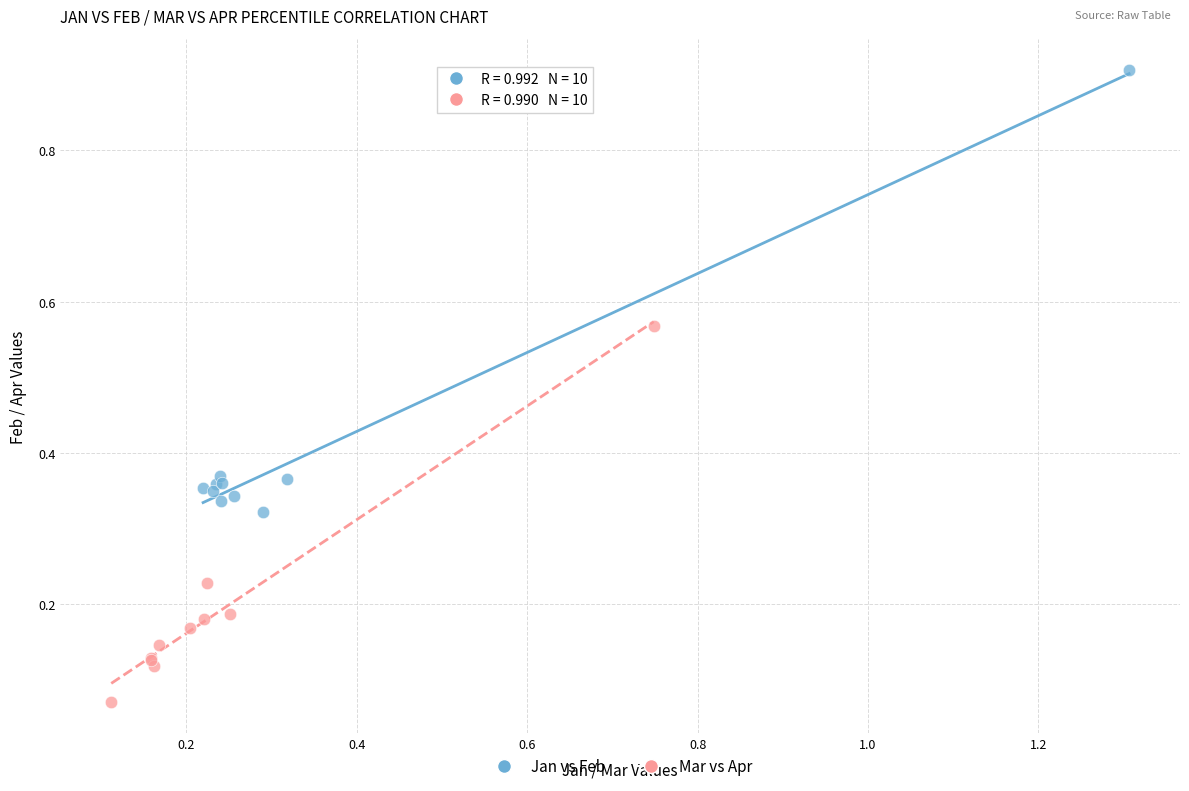

Which series has the widest spread of Y values?

Jan vs Feb